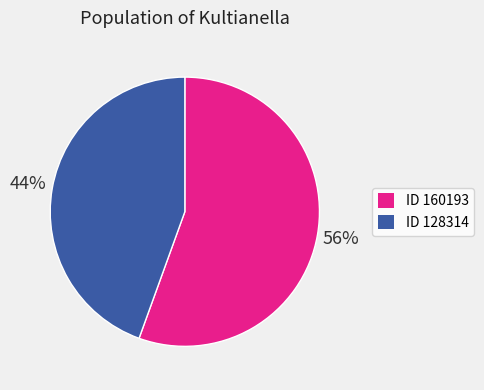

Is there any slice that represents more than half of the pie?

Yes